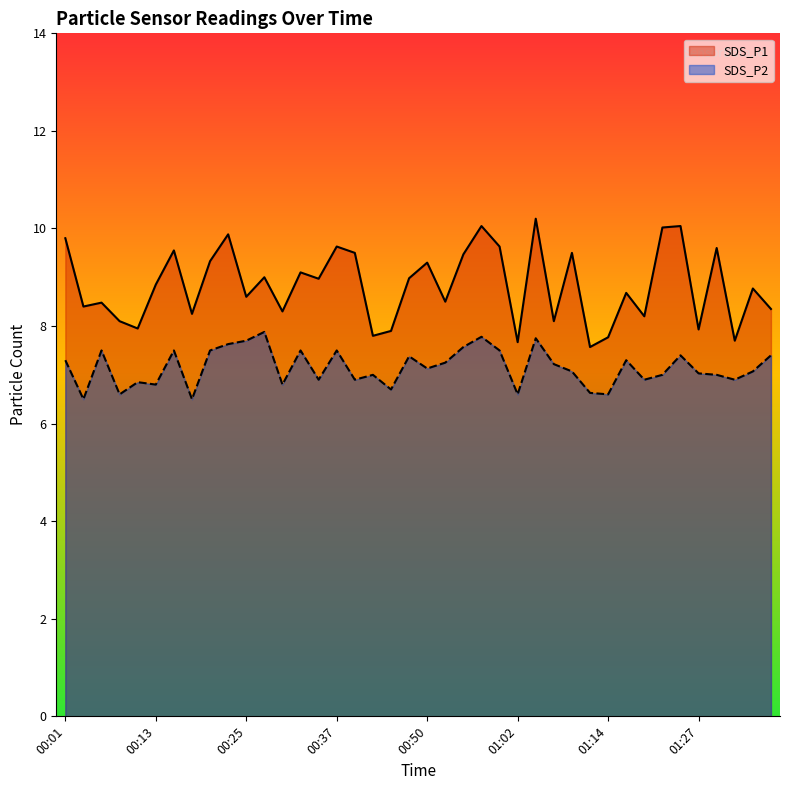

At how many categories does at least one series exceed 7?

40